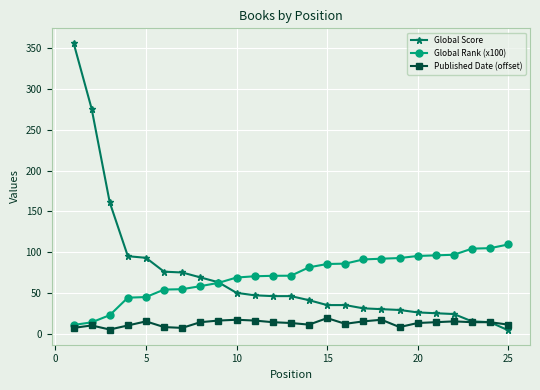

List the series in order of their peak value, highest first.

Global Score, Global Rank (x100), Published Date (offset)